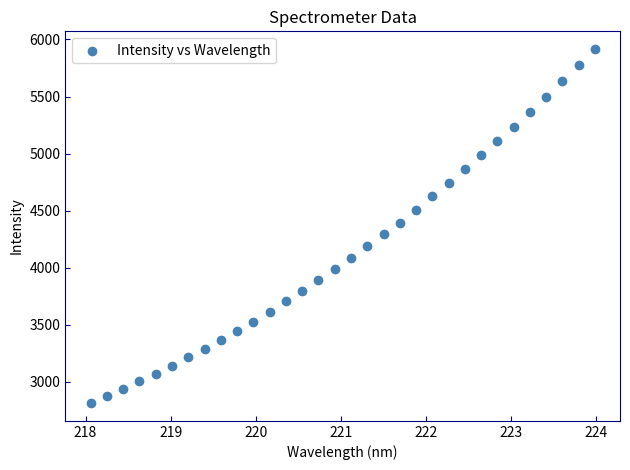

What is the range of Y values (max minus min)?

3102.5